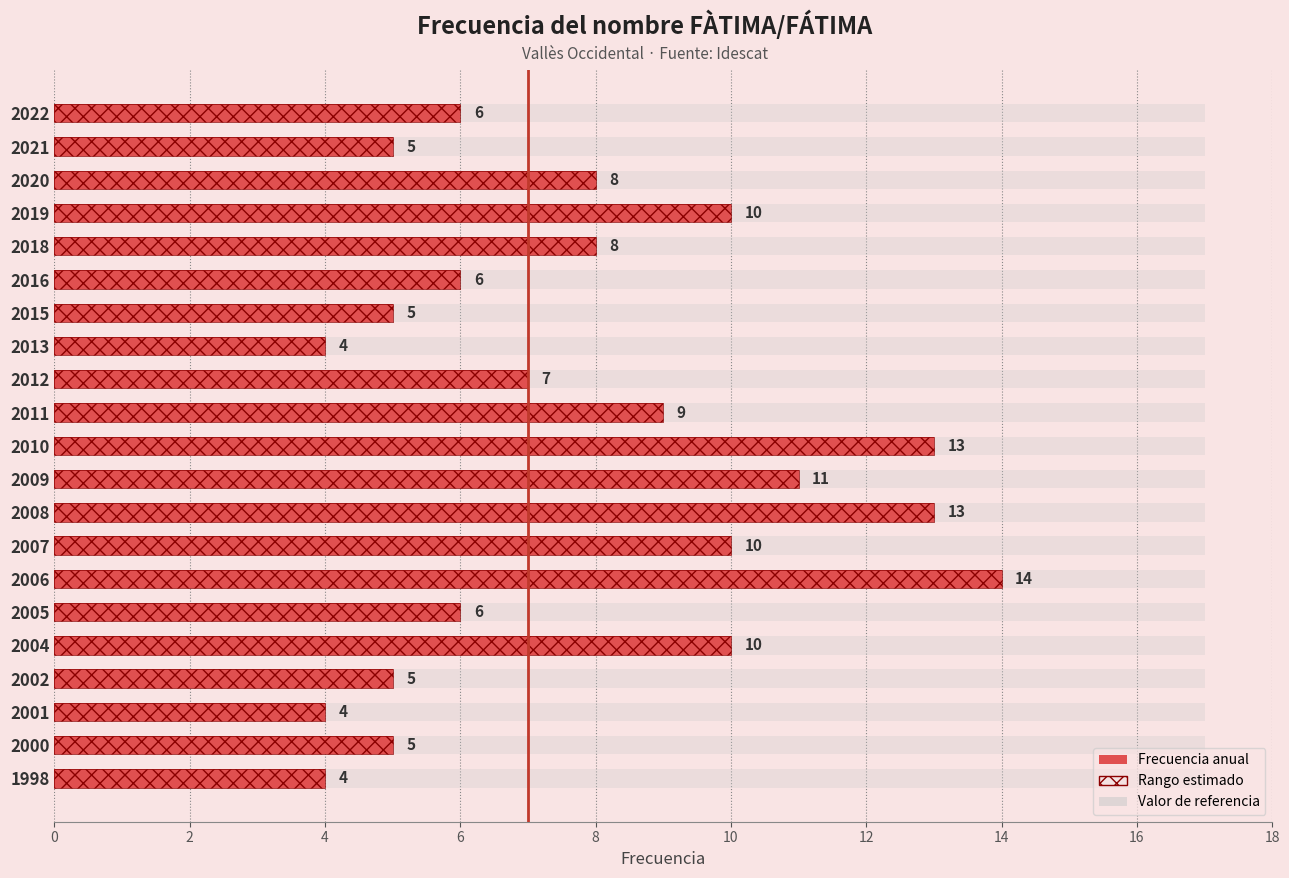

The value at 2018 is 8. True or false?

True